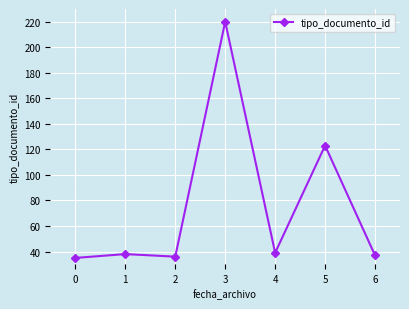

The value at 0 is 8. True or false?

False